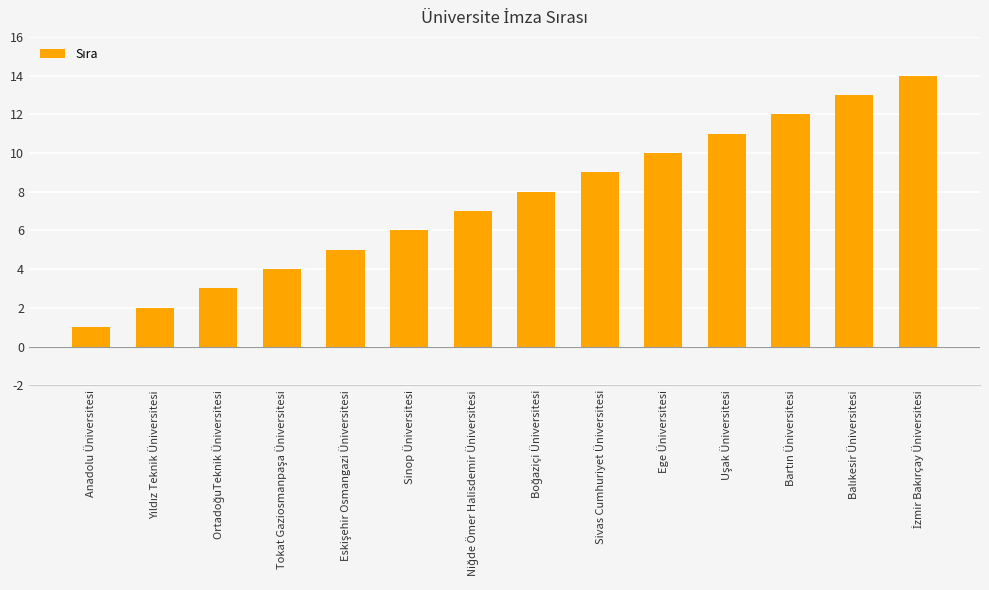

What is the sum of all values?

105